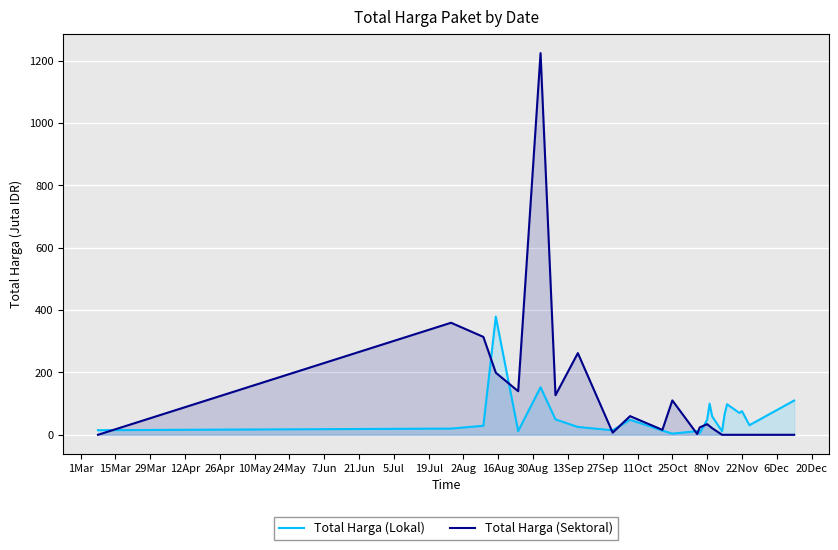

Which series has the largest total across all categories?

Total Harga (Sektoral)